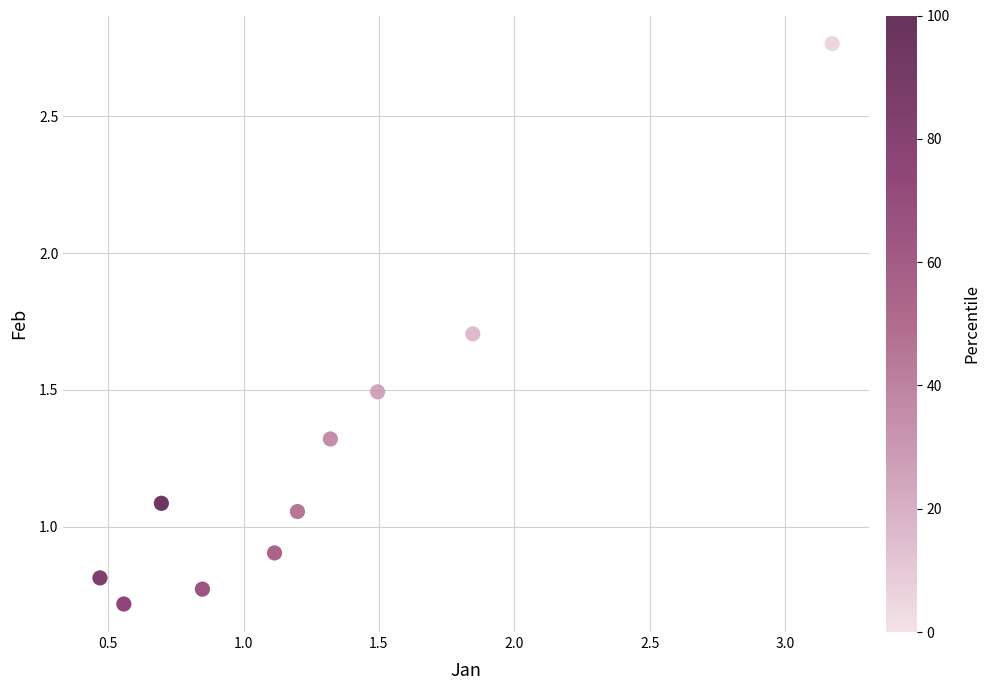

What is the average Y value?

1.3